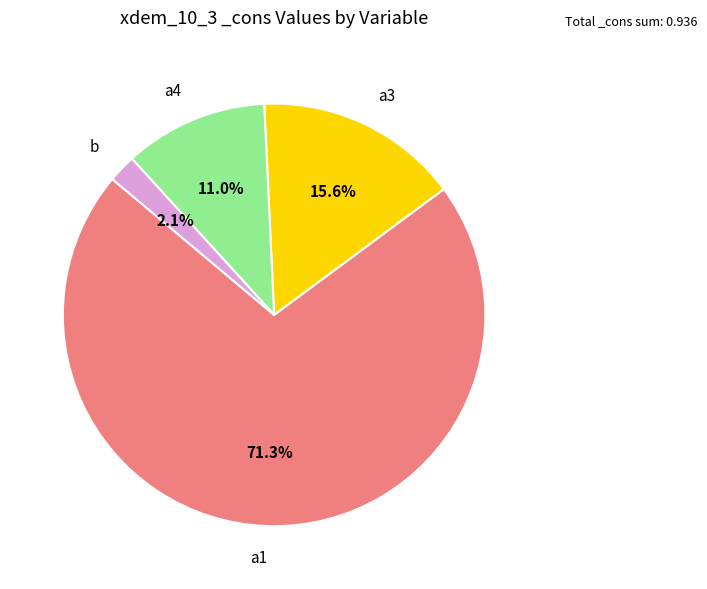

What percentage is the b slice, to the nearest percent?

2%